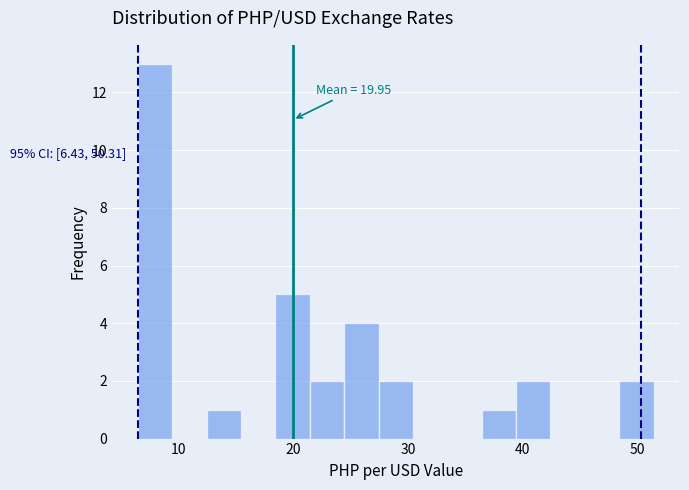

Read against the x-axis, roughly where is the centre of the tallest bar?

8